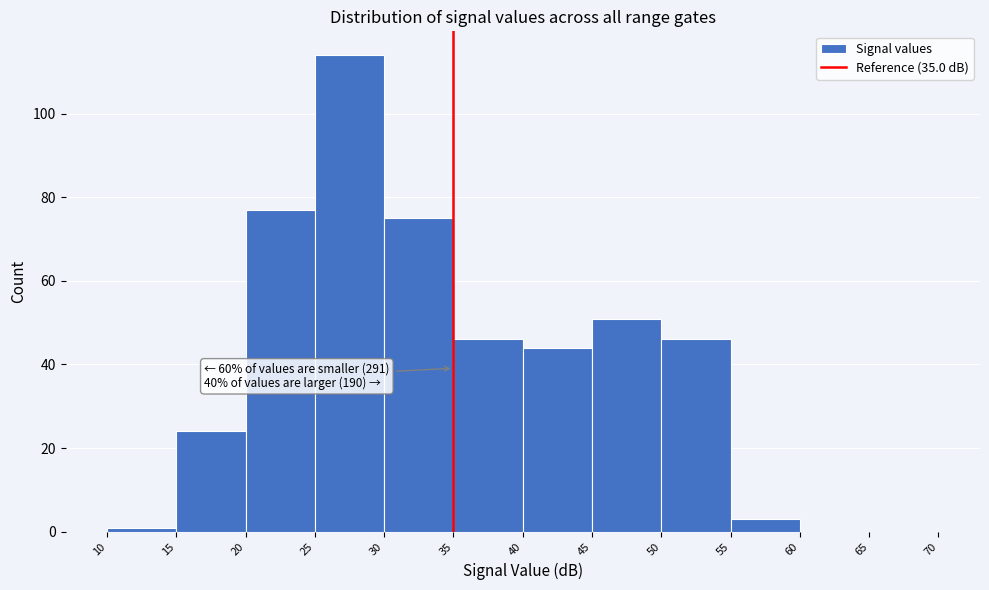

Which range on the x-axis has the tallest bar?

25 to 30